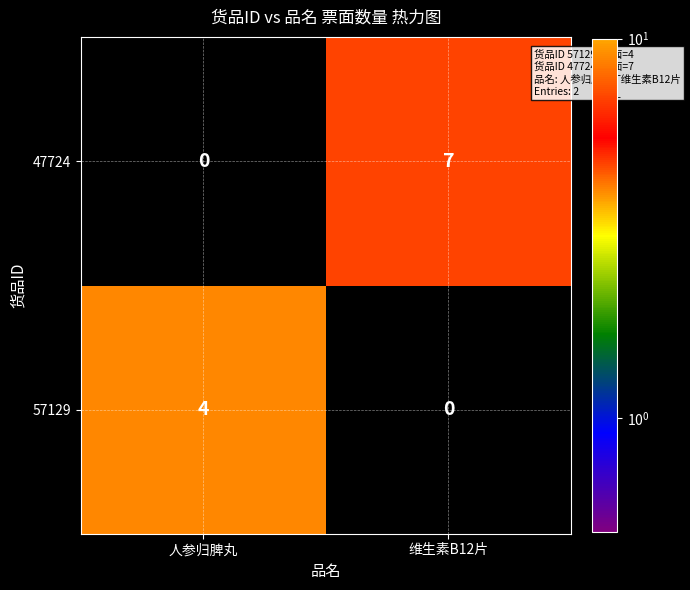

Reading left to right, list all the values displayed in this chart.

47724: 人参归脾丸=0	维生素B12片=7
57129: 人参归脾丸=4	维生素B12片=0